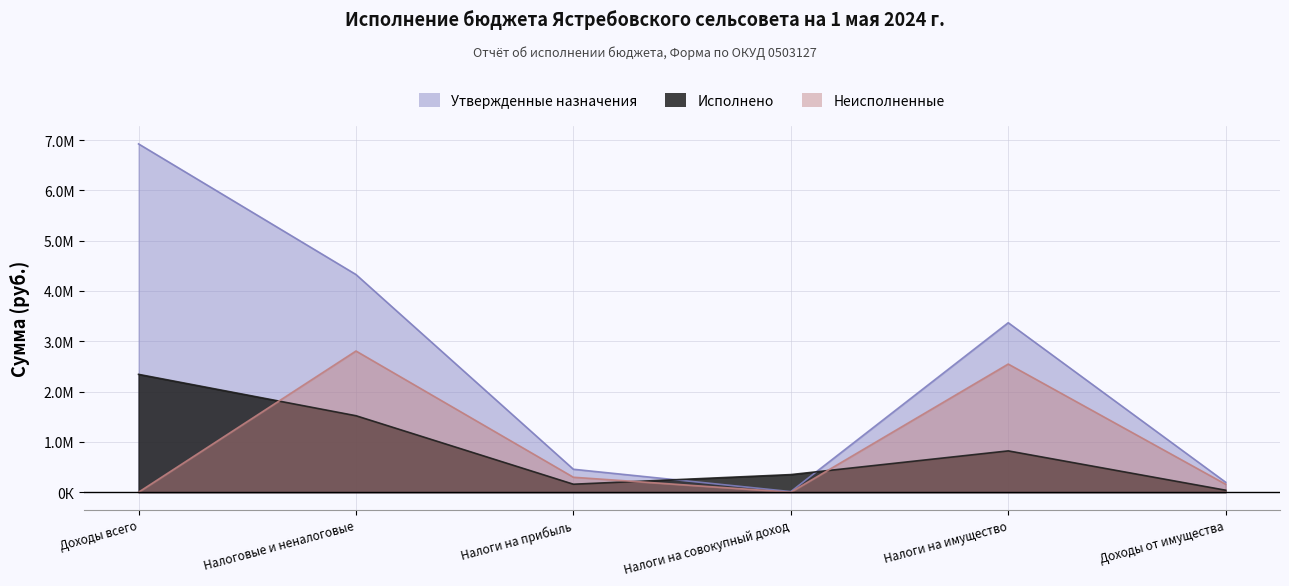

Between Доходы всего and Налоги на имущество, which series saw the biggest shift?

Утвержденные назначения